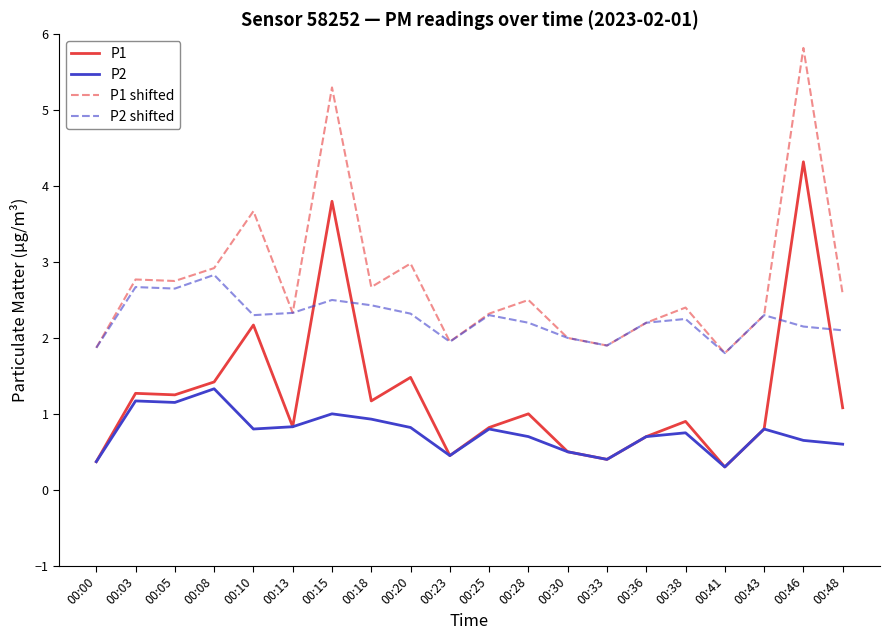

What is the difference between the P2 shifted values at 00:33 and 00:30?

0.1